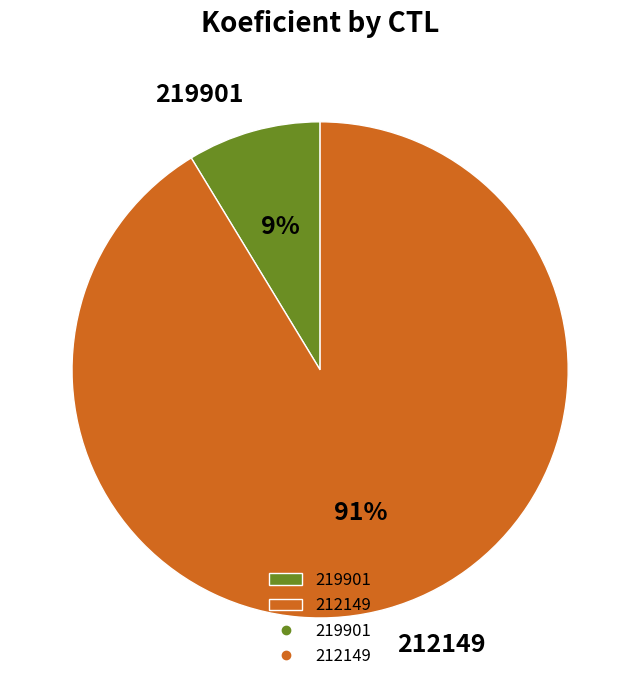

What percentage is the 219901 slice, to the nearest percent?

9%